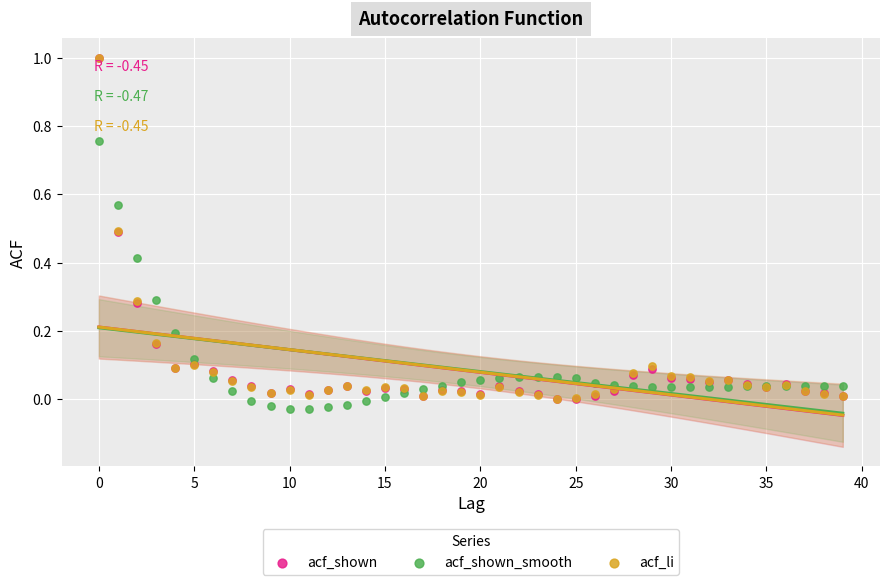

What are all the series names shown in the legend?

acf_shown, acf_shown_smooth, acf_li